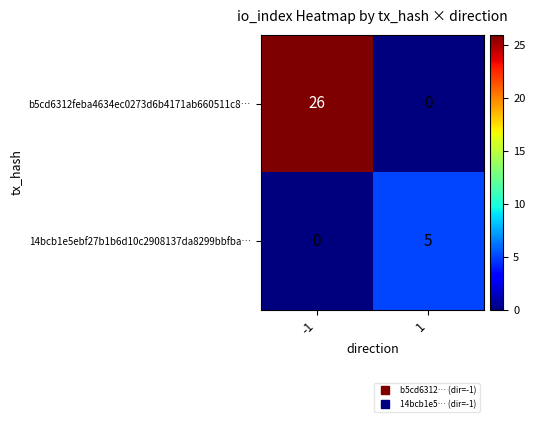

Which series has the largest range (max minus min)?

b5cd6312feba4634ec0273d6b4171ab660511c8…